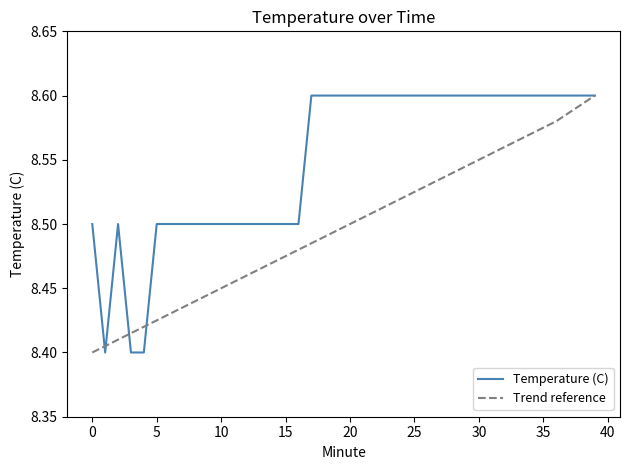

What is the maximum value shown in the chart?

8.6